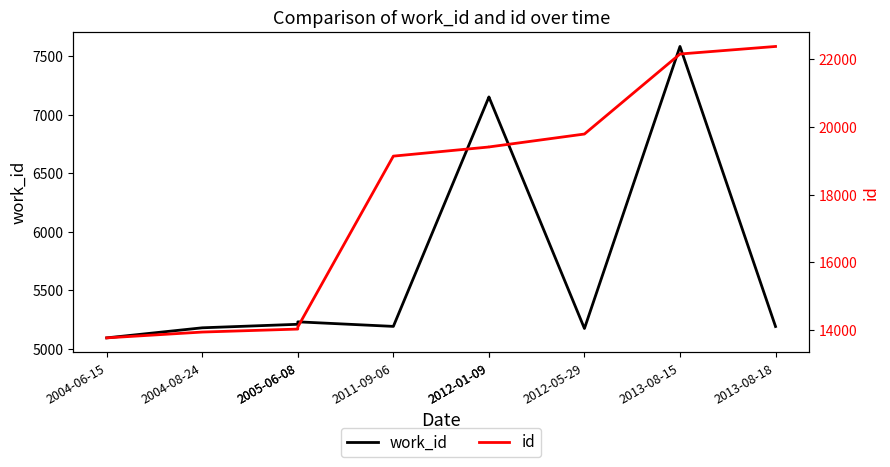

What is the lowest value of the work_id series?

5095